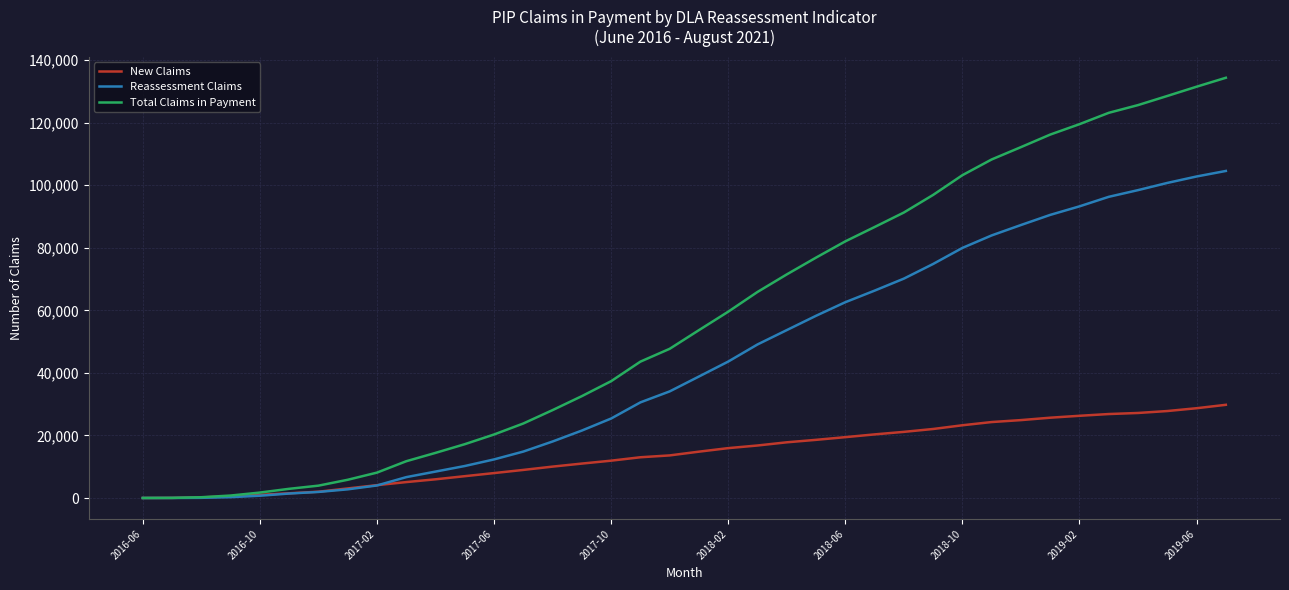

How many lines are shown in the chart?

3